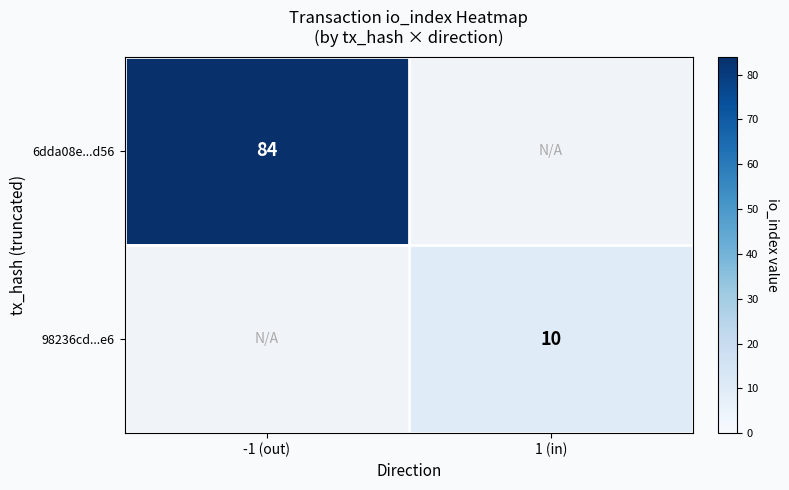

The value of 6dda08e...d56 at -1 (out) is 42. True or false?

False